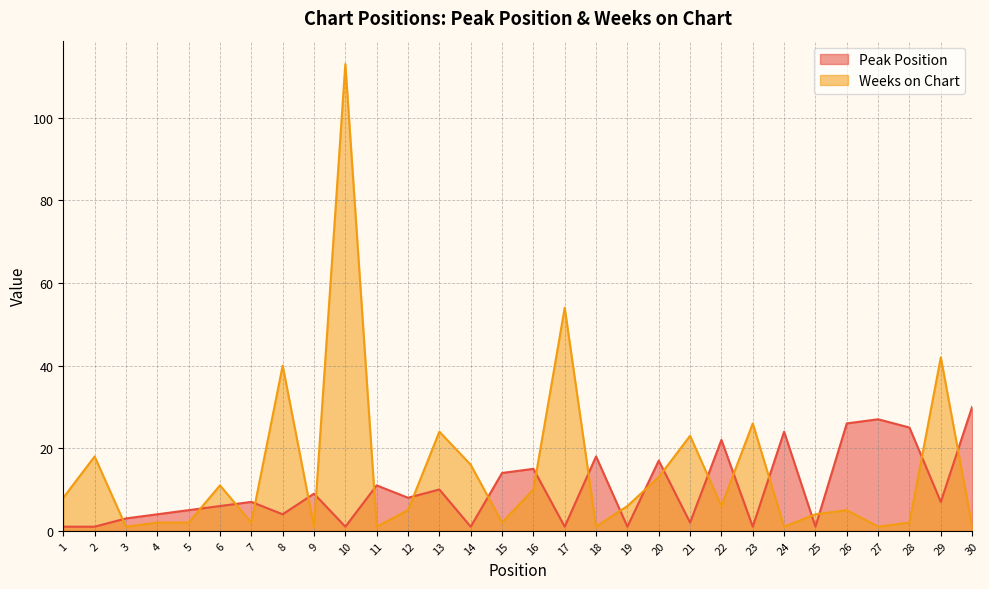

What is the difference between the Peak Position values at 23 and 9?

8